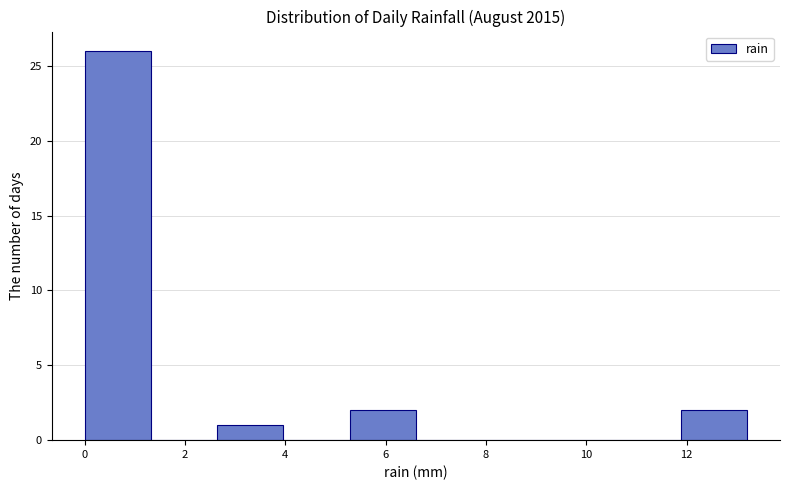

Reading left to right, list every bar in this chart as the range it spans on the x-axis followed by its height. Neither the bar edges nor the heights are printed on the chart, so give them approximately, as read against the axes.

0.00 to 1.32: 26
1.32 to 2.64: 0
2.64 to 3.96: 1
3.96 to 5.28: 0
5.28 to 6.60: 2
6.60 to 7.92: 0
7.92 to 9.24: 0
9.24 to 10.56: 0
10.56 to 11.88: 0
11.88 to 13.20: 2